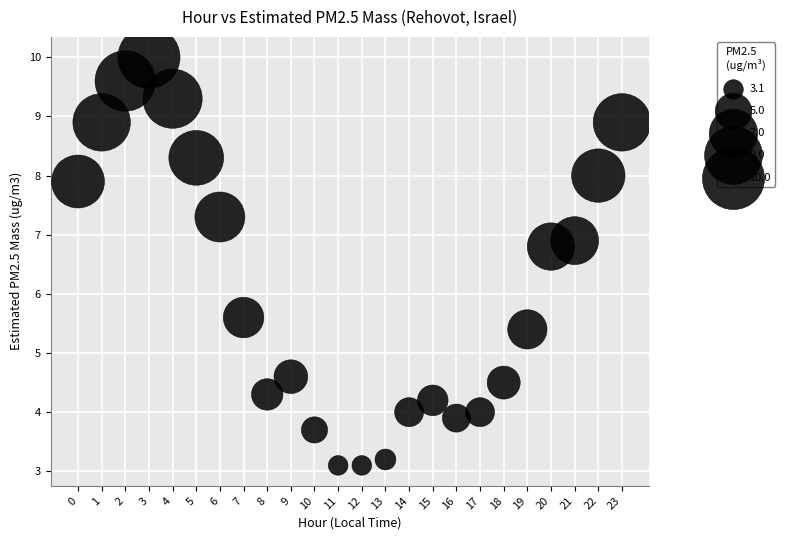

What Y value in the scatter plot is closest to 6?

5.6